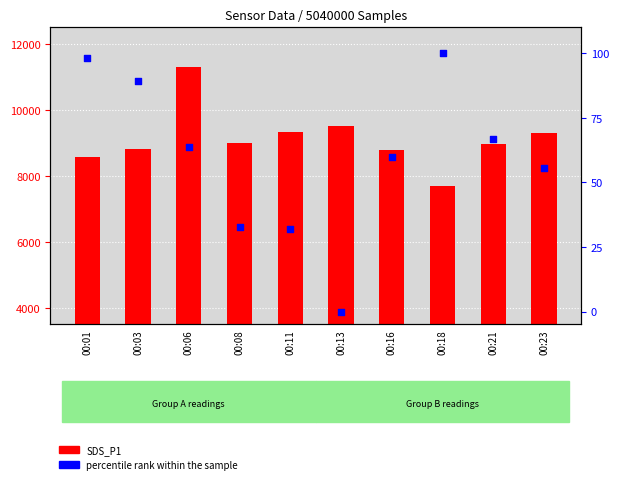

Which series reaches the maximum Y coordinate?

SDS_P1